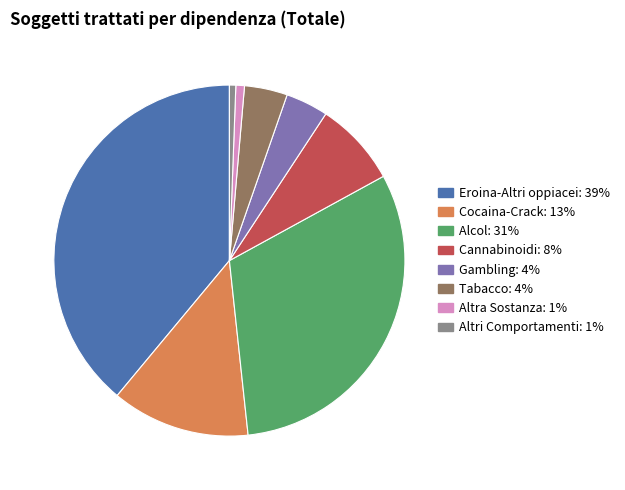

To the nearest percent, what is the difference between the Altri Comportamenti and Eroina-Altri oppiacei slice percentages?

38%